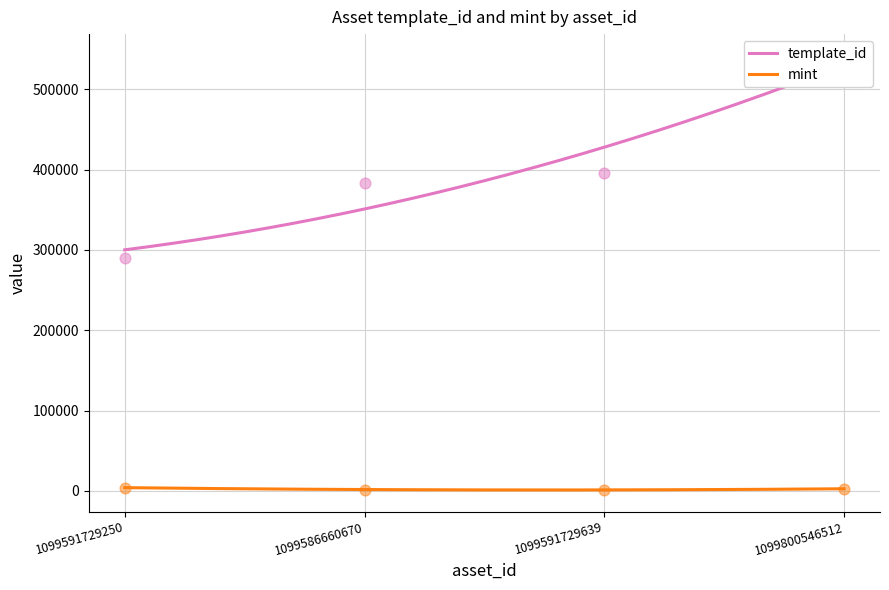

Which series has the largest Y range (max minus min)?

template_id